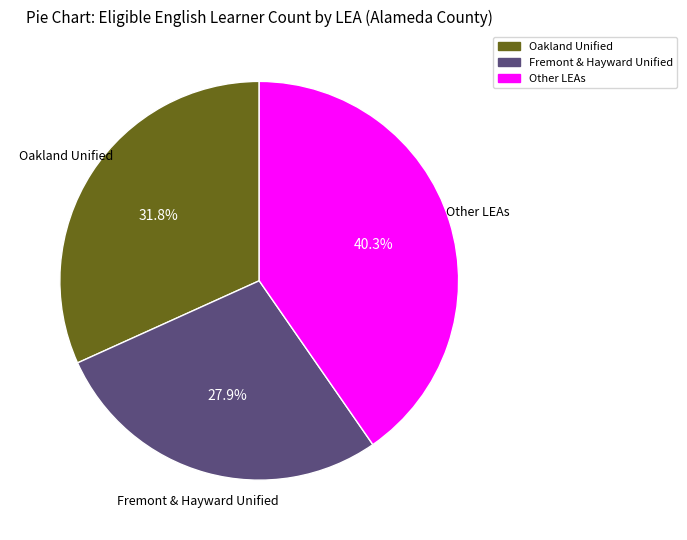

Approximately how many times larger is the value at Fremont & Hayward Unified compared to Oakland Unified?

0.9